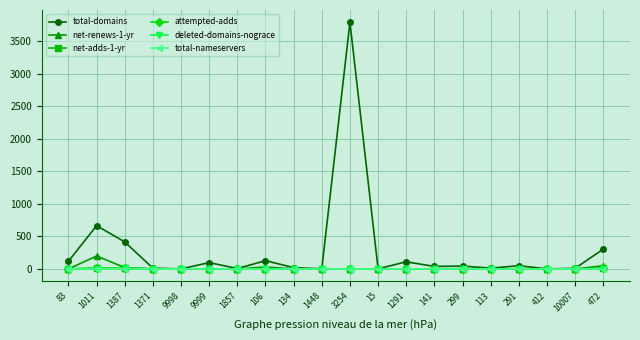

At which label is total-domains closest to 1895?

1011